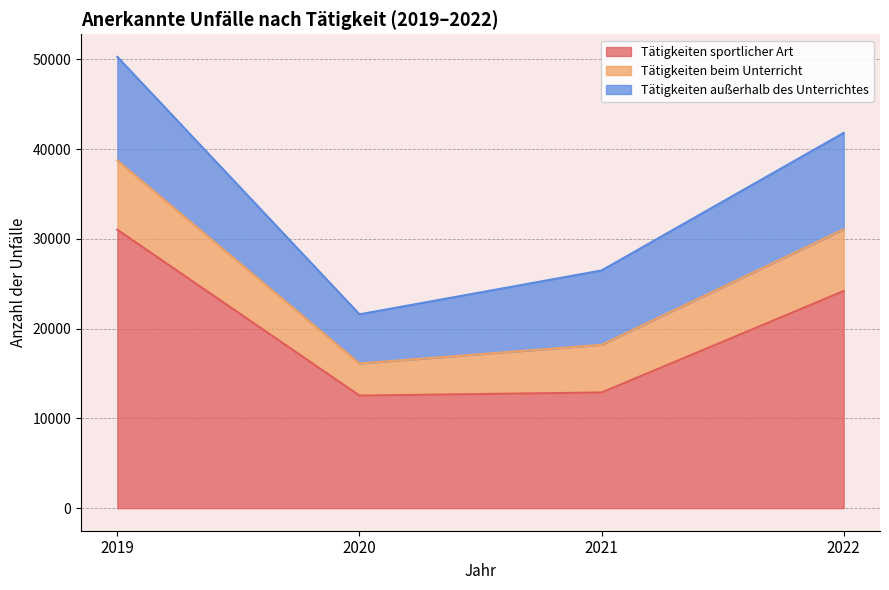

Which category has the highest value across all series?

2019